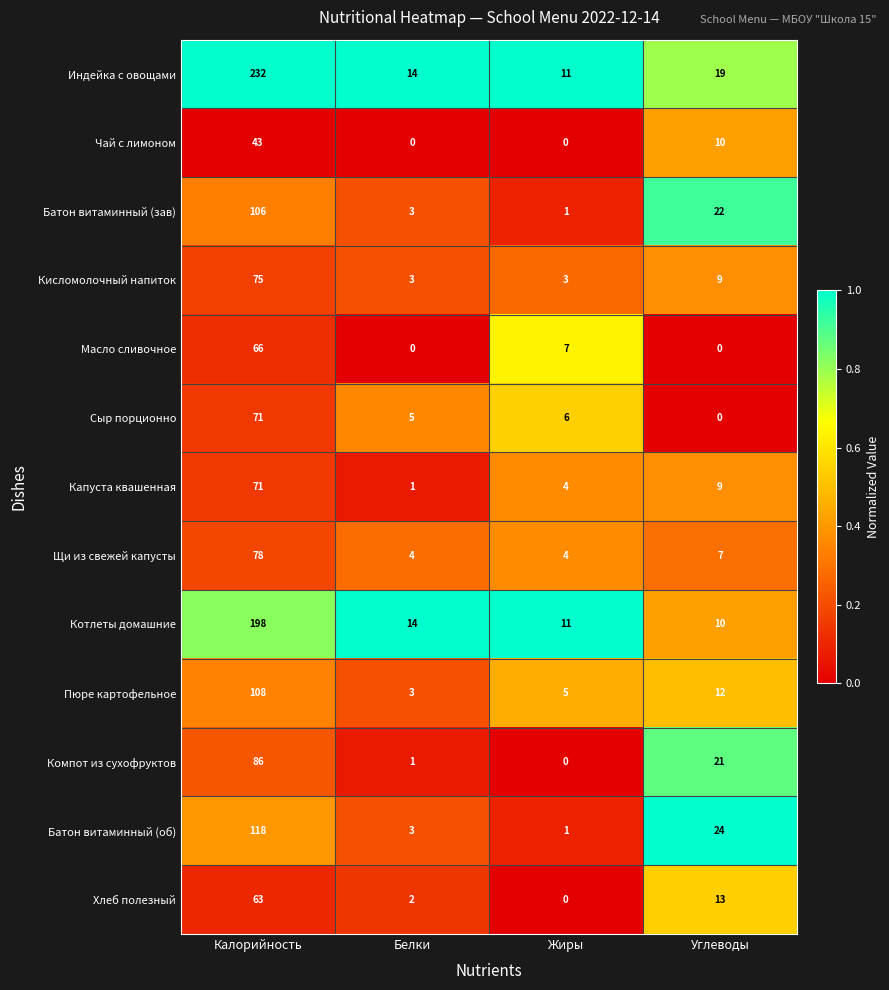

What is the approximate value of Хлеб полезный at Углеводы, to the nearest 5?

15